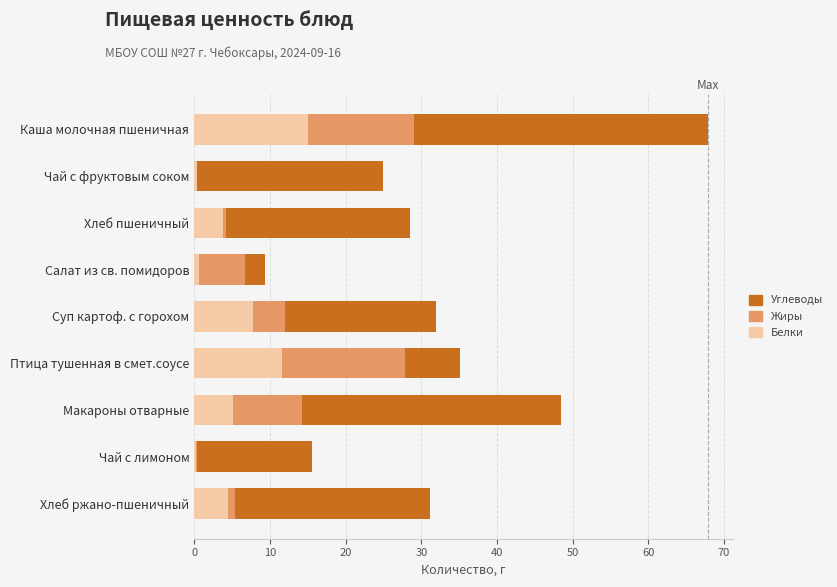

The value of Белки at Суп картоф. с горохом is 7.8. True or false?

True